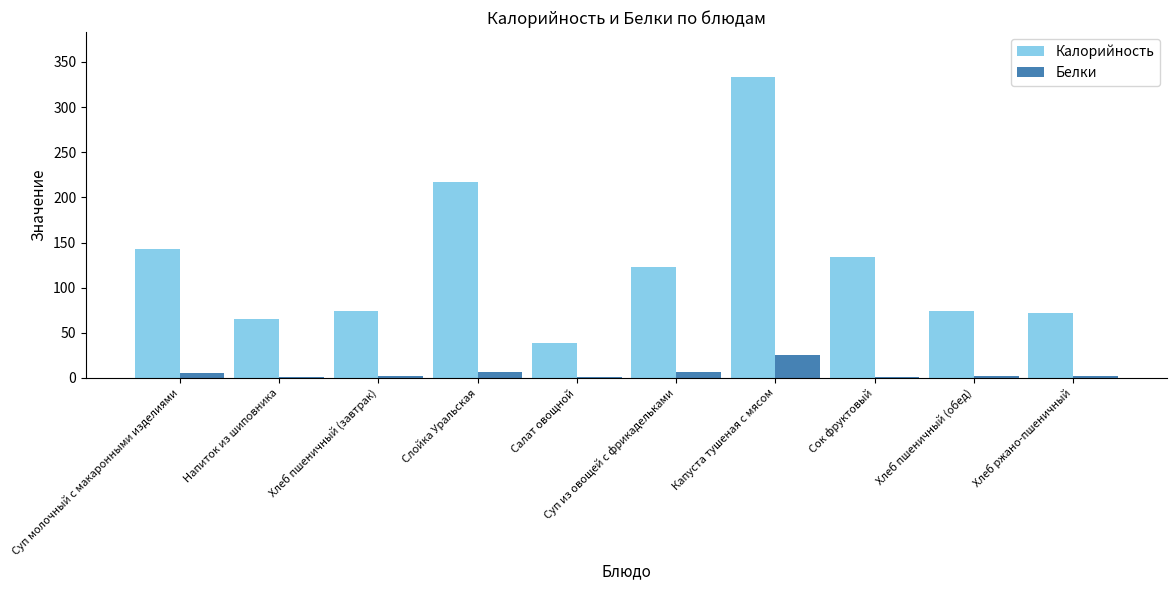

What is the highest value of the Белки series?

25.1